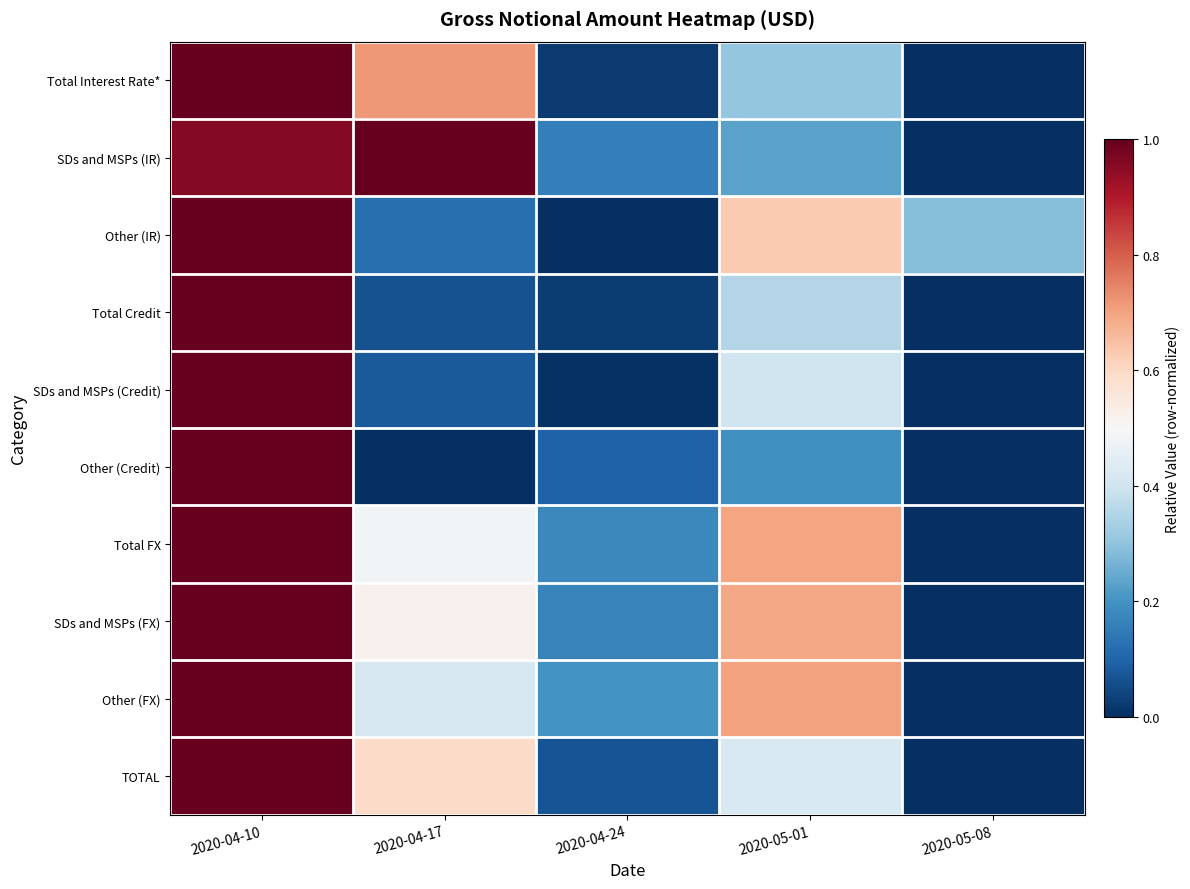

At which category does the chart reach its peak across all series?

2020-04-10